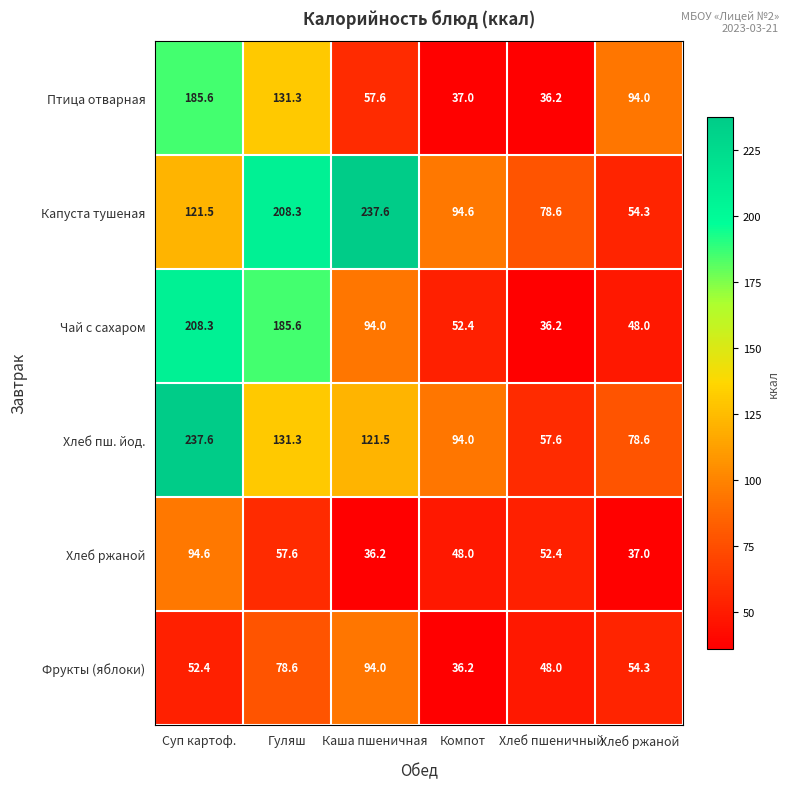

What is the difference between the maximum and second lowest values in the Хлеб пш. йод. series?

159.0